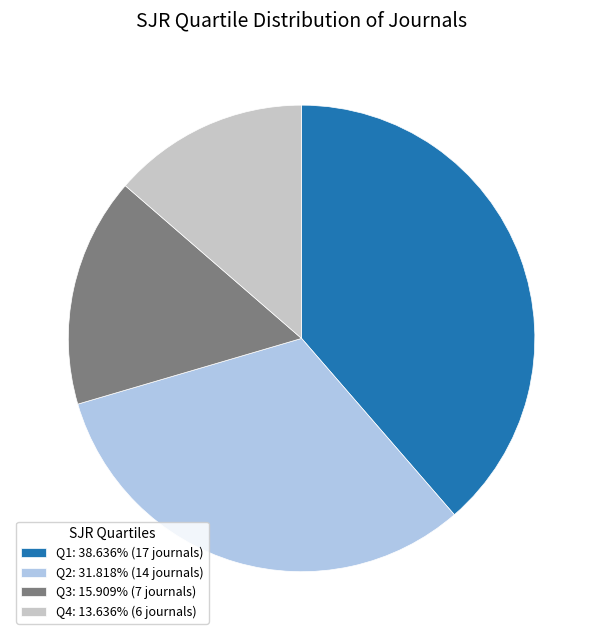

What is the ratio of the value at Q3: 15.909% (7 journals) to the value at Q2: 31.818% (14 journals)?

0.5